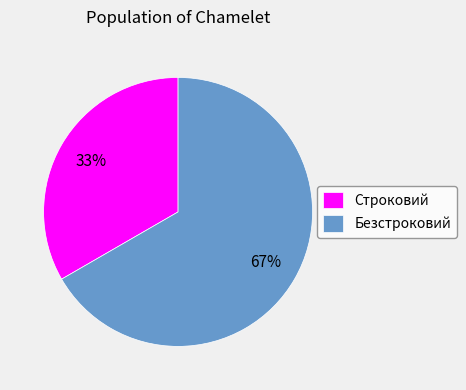

The Безстроковий slice represents 67% of the pie. True or false?

True